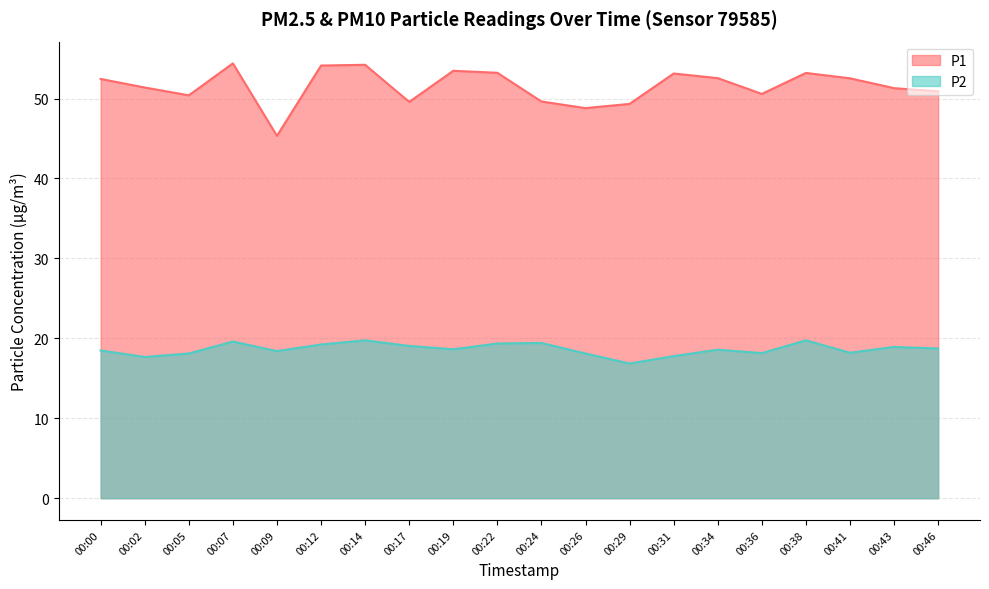

Does the chart have visible grid lines?

Yes